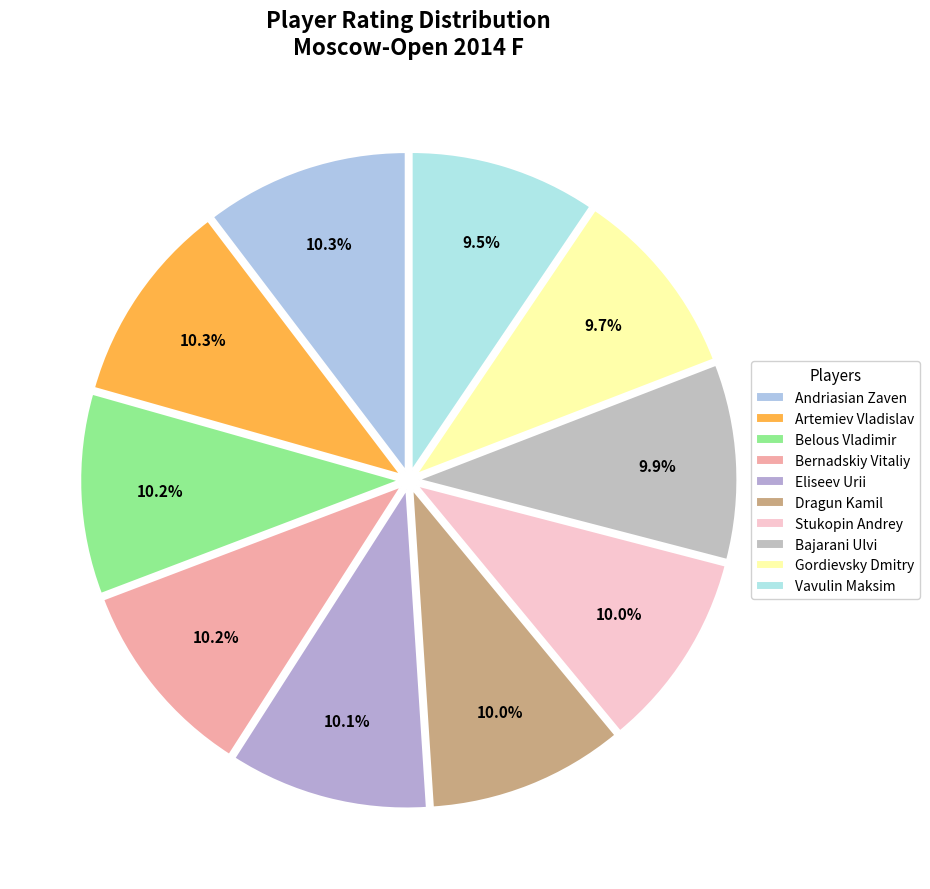

Is Andriasian Zaven the majority of the pie?

No